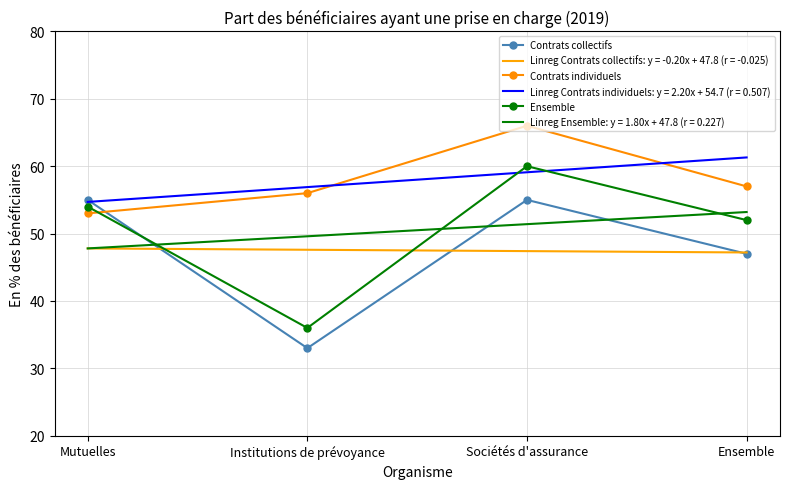

What is the spread (max minus min) of values at Mutuelles?

7.2